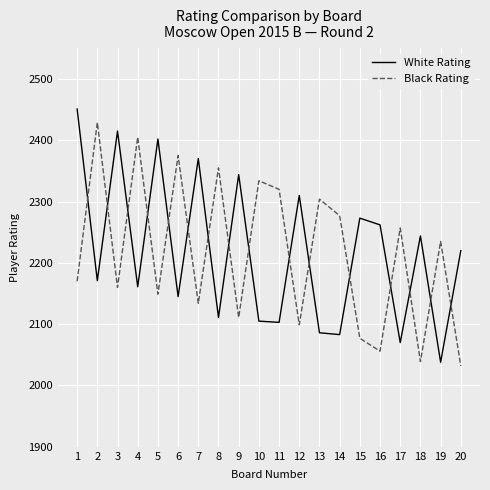

What are all the series names shown in the legend?

White Rating, Black Rating